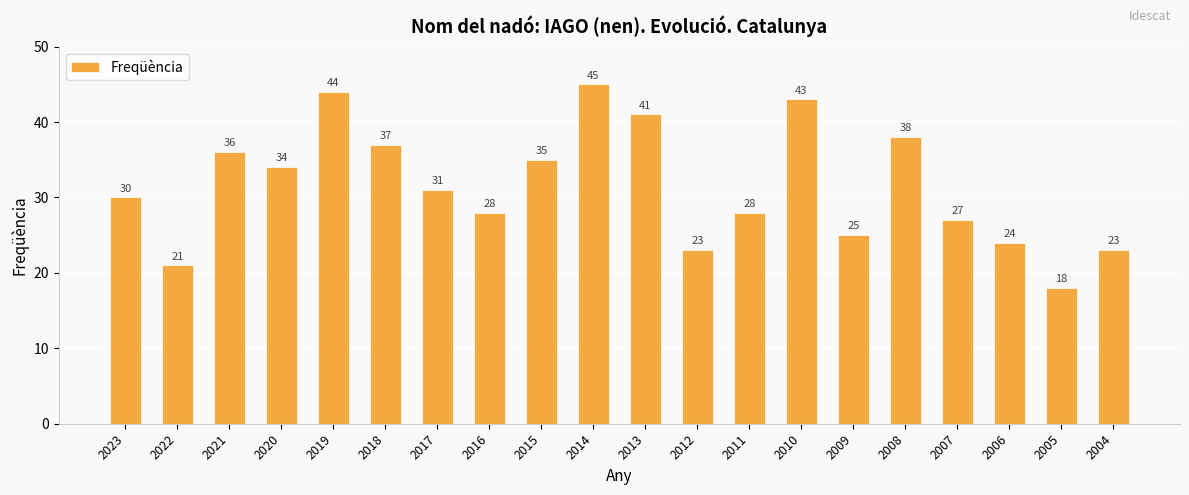

What is the approximate value at 2015?

35